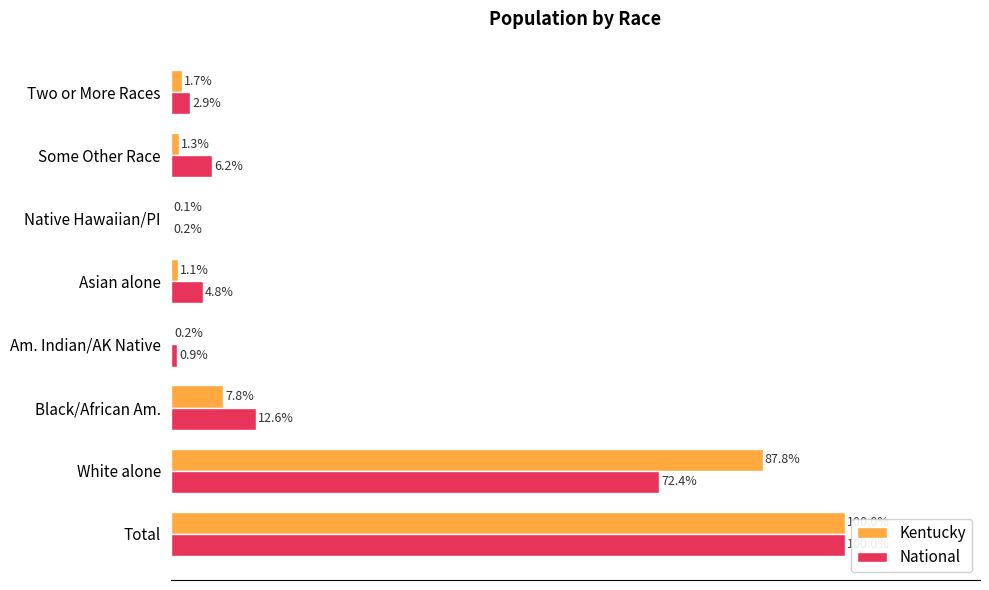

At which category is the sum across all series the highest?

Total